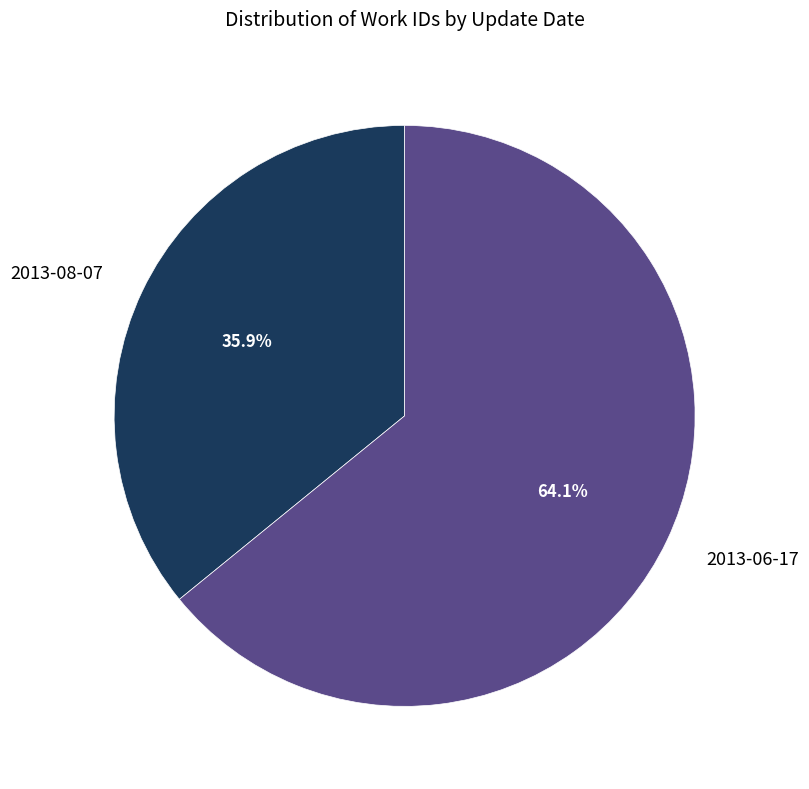

How many slices are in this pie chart?

2